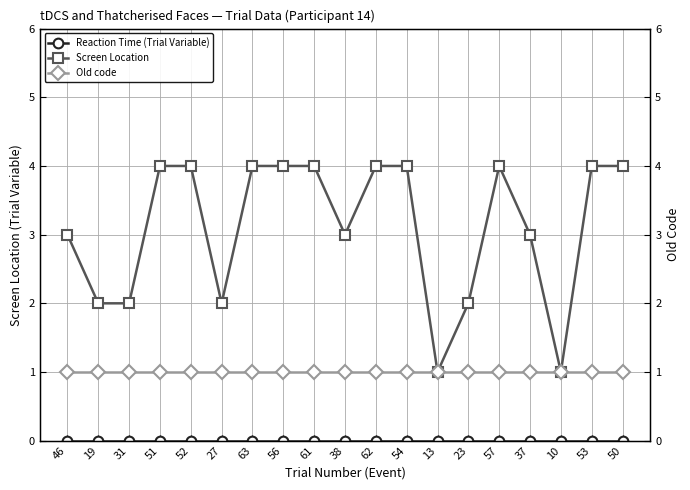

What is the greatest value displayed?

4